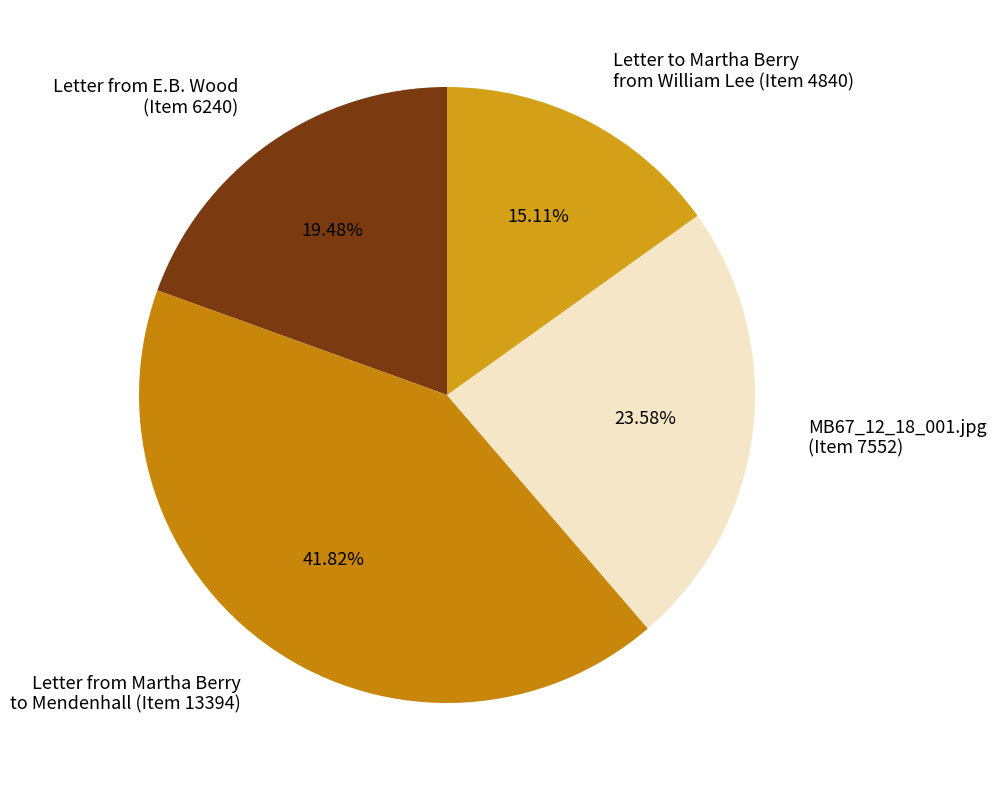

Is Letter to Martha Berry from William Lee (Item 4840) the majority of the pie?

No